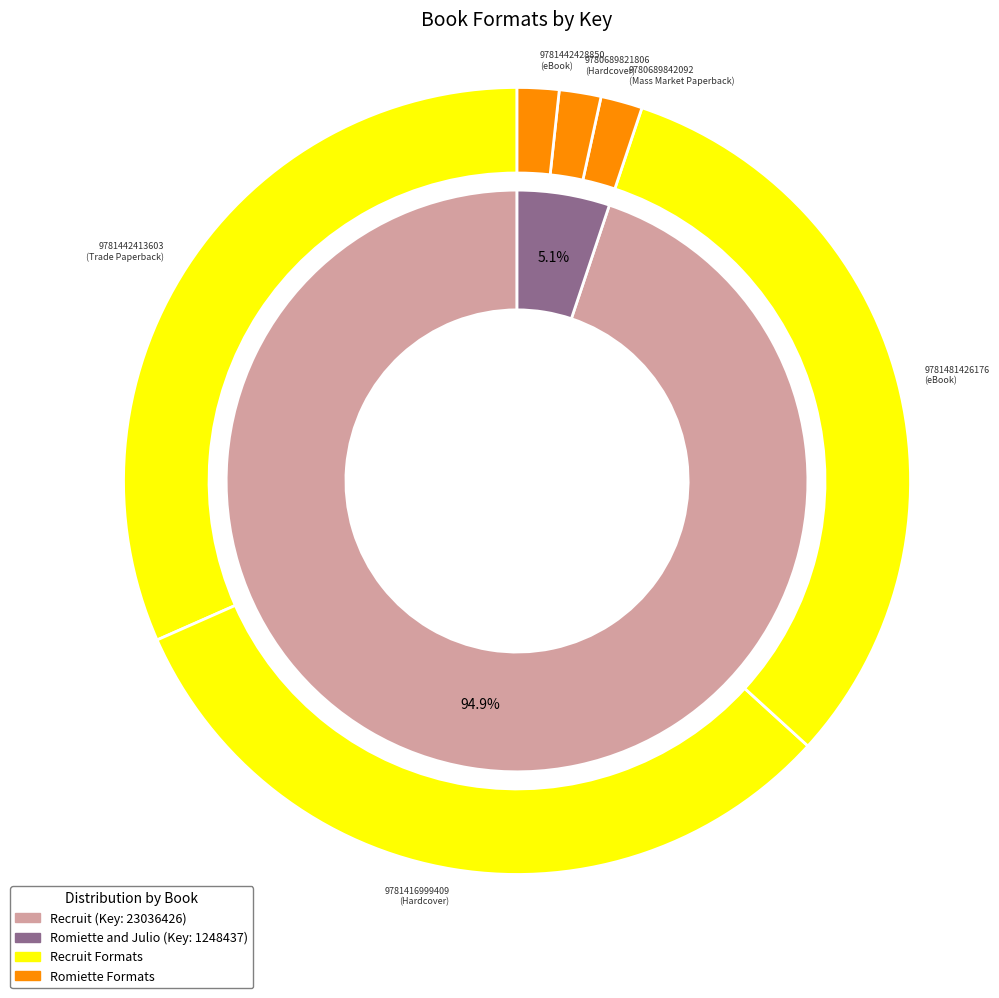

To the nearest percent, what percentage of the pie is 9781481426176?

32%